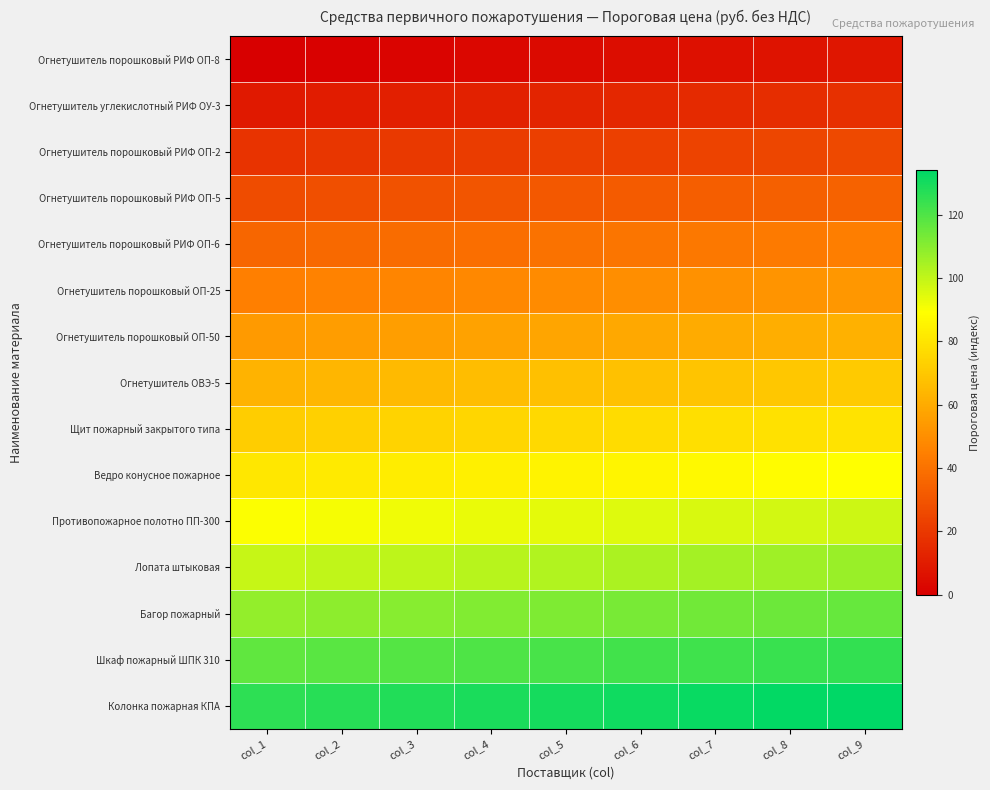

Between col_5 and col_8, which is larger?

col_8